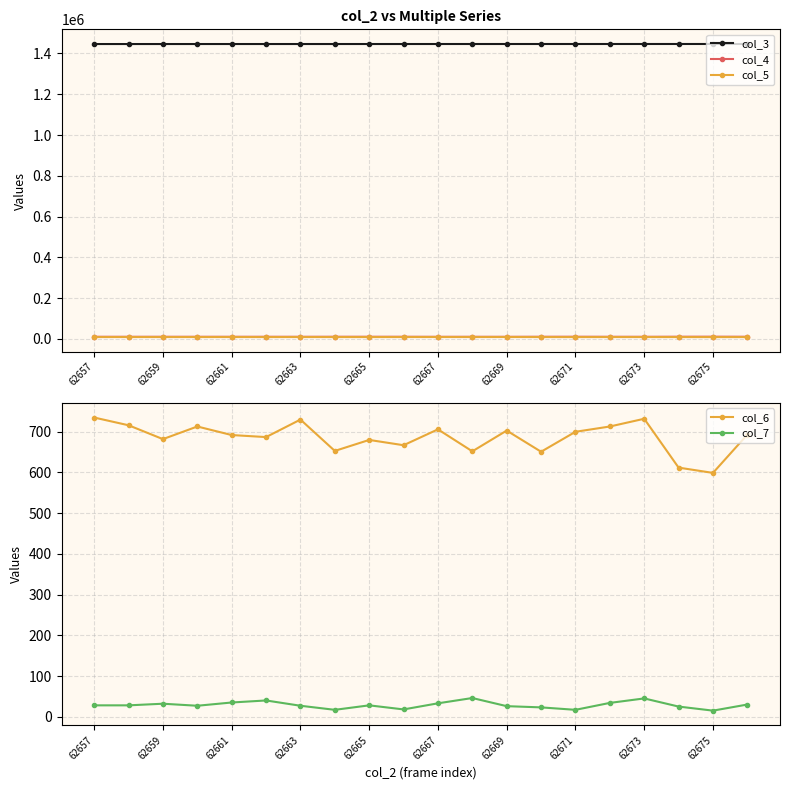

Reading left to right, extract all data points from this chart.

col_3: 1446136	1446147	1446158	1446169	1446181	1446192	1446203	1446215	1446226	1446237	1446248	1446260	1446271	1446282	1446294	1446305	1446316	1446327	1446339	1446350
col_4: 10540	10458	10509	10543	10462	10574	10454	10628	10669	10568	10375	10442	10342	10656	10745	10522	10468	10798	10920	10650
col_5: 9105	9208	9179	9151	9245	9108	9227	9165	9099	9229	9284	9242	9318	9143	9028	9168	9181	9078	8974	9033
col_6: 735	716	682	713	692	687	730	653	680	667	706	652	703	651	700	713	732	612	599	693
col_7: 28	28	32	27	35	40	27	17	28	18	33	46	26	23	17	34	45	25	15	30